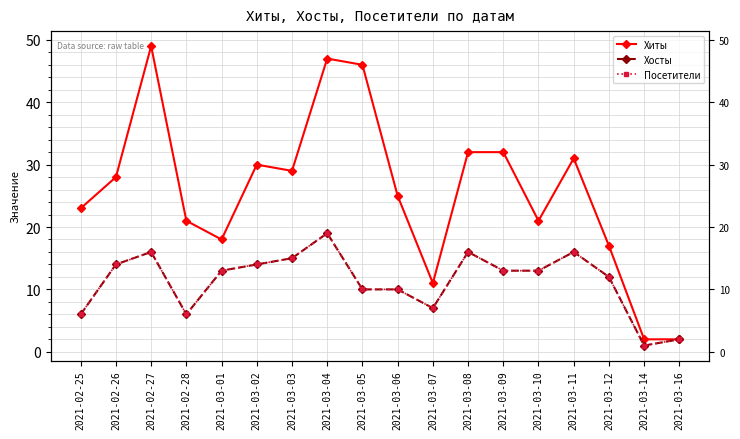

What is the difference between the maximum and minimum values in the Посетители series?

18